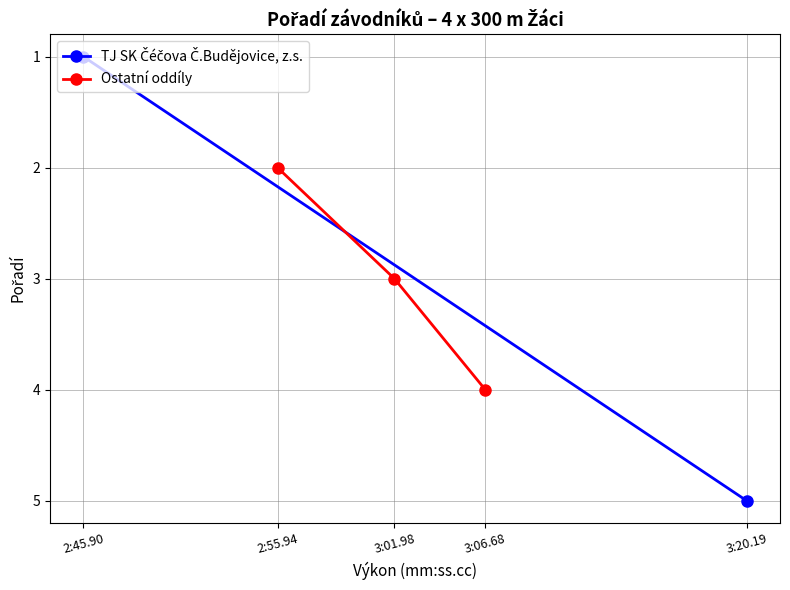

List the labels in order of Ostatní oddíly value, smallest first.

2:55.94, 3:01.98, 3:06.68